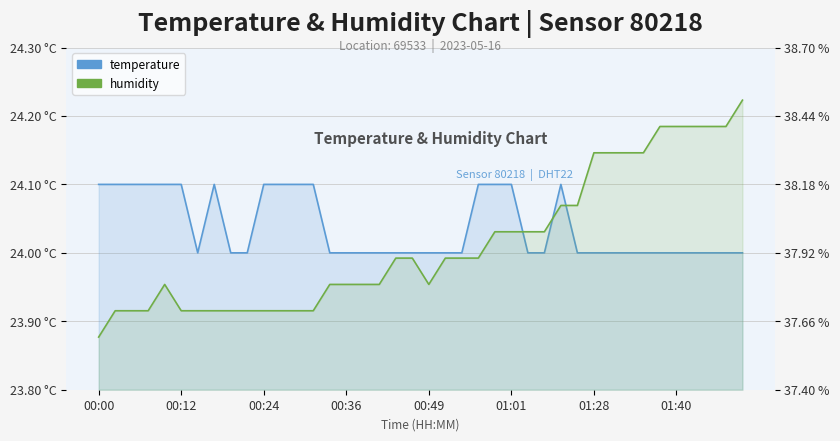

Reading left to right, what are all the values shown in this chart?

temperature: 24.1	24.1	24.1	24.1	24.1	24.1	24.0	24.1	24.0	24.0	24.1	24.1	24.1	24.1	24.0	24.0	24.0	24.0	24.0	24.0	24.0	24.0	24.0	24.1	24.1	24.1	24.0	24.0	24.1	24.0	24.0	24.0	24.0	24.0	24.0	24.0	24.0	24.0	24.0	24.0
humidity: 37.6	37.7	37.7	37.7	37.8	37.7	37.7	37.7	37.7	37.7	37.7	37.7	37.7	37.7	37.8	37.8	37.8	37.8	37.9	37.9	37.8	37.9	37.9	37.9	38.0	38.0	38.0	38.0	38.1	38.1	38.3	38.3	38.3	38.3	38.4	38.4	38.4	38.4	38.4	38.5